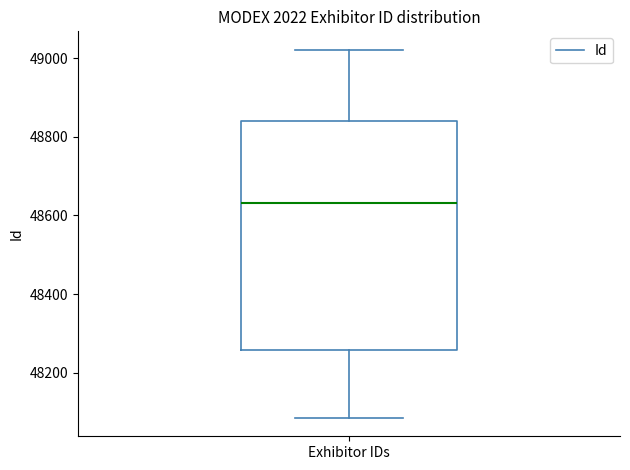

Where does the lower whisker of the box for Exhibitor IDs end on the y-axis? The values are not printed on the chart, so give them approximately, as read against the axis.

48080